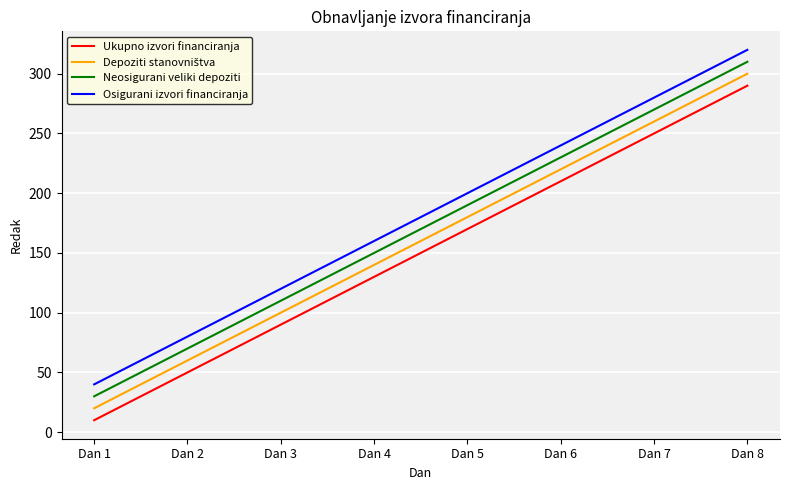

What is the total value across all series at Dan 3?

420